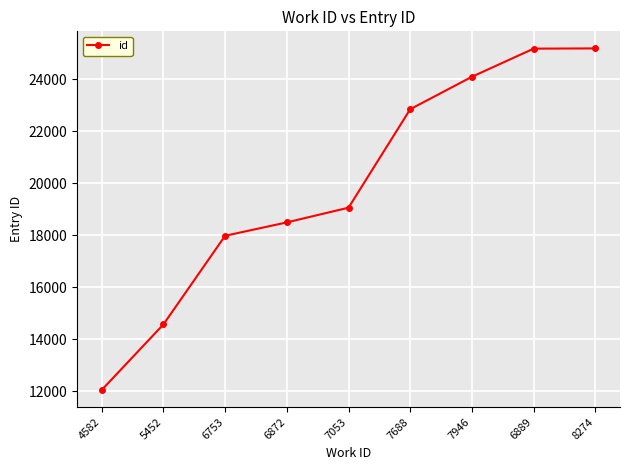

The chart shows a value of 25184 at 8274. True or false?

True